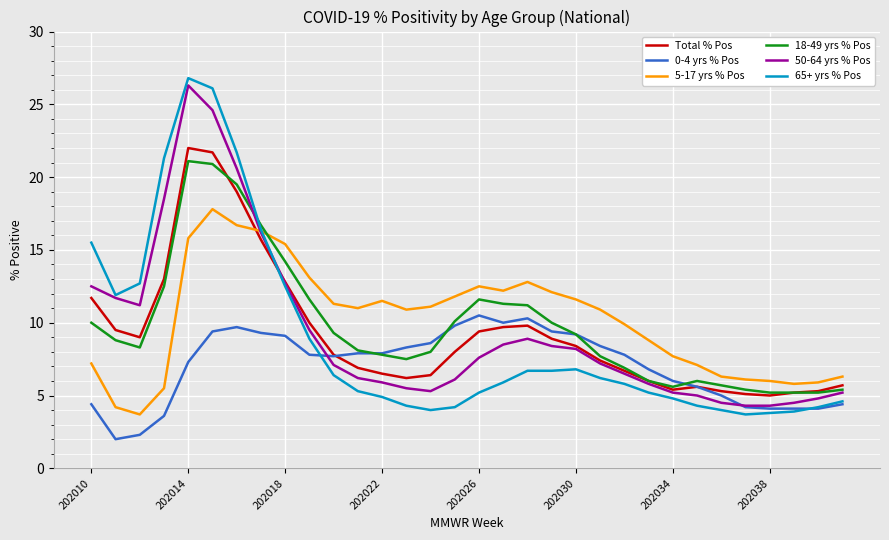

Which series ends up on top after the final intersection of 0-4 yrs % Pos and 18-49 yrs % Pos?

18-49 yrs % Pos